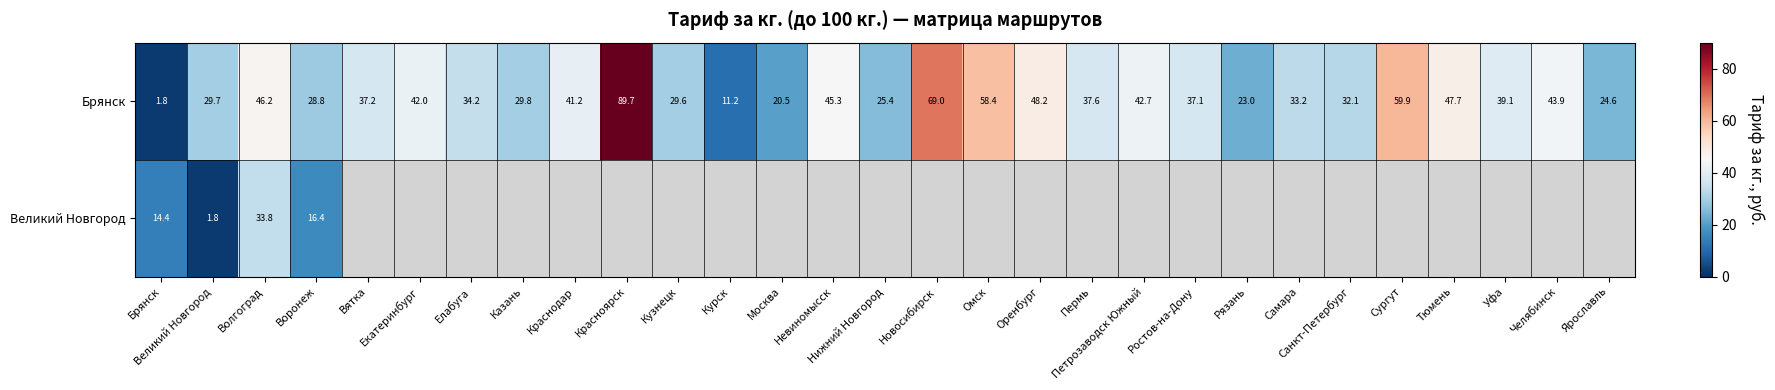

Where is Брянск nearest to the value 45?

Невиномысск